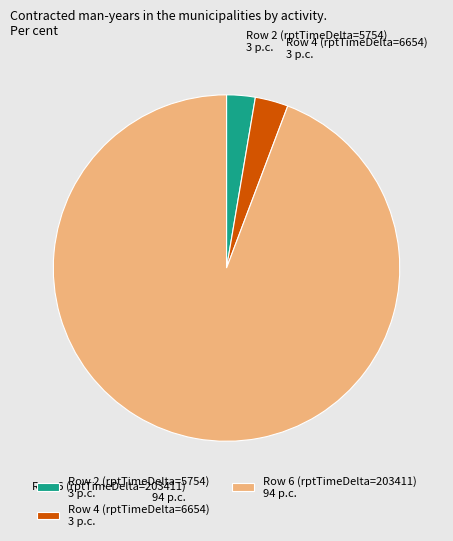

Between Row 2 (rptTimeDelta=5754) and Row 6 (rptTimeDelta=203411), which is larger?

Row 6 (rptTimeDelta=203411)